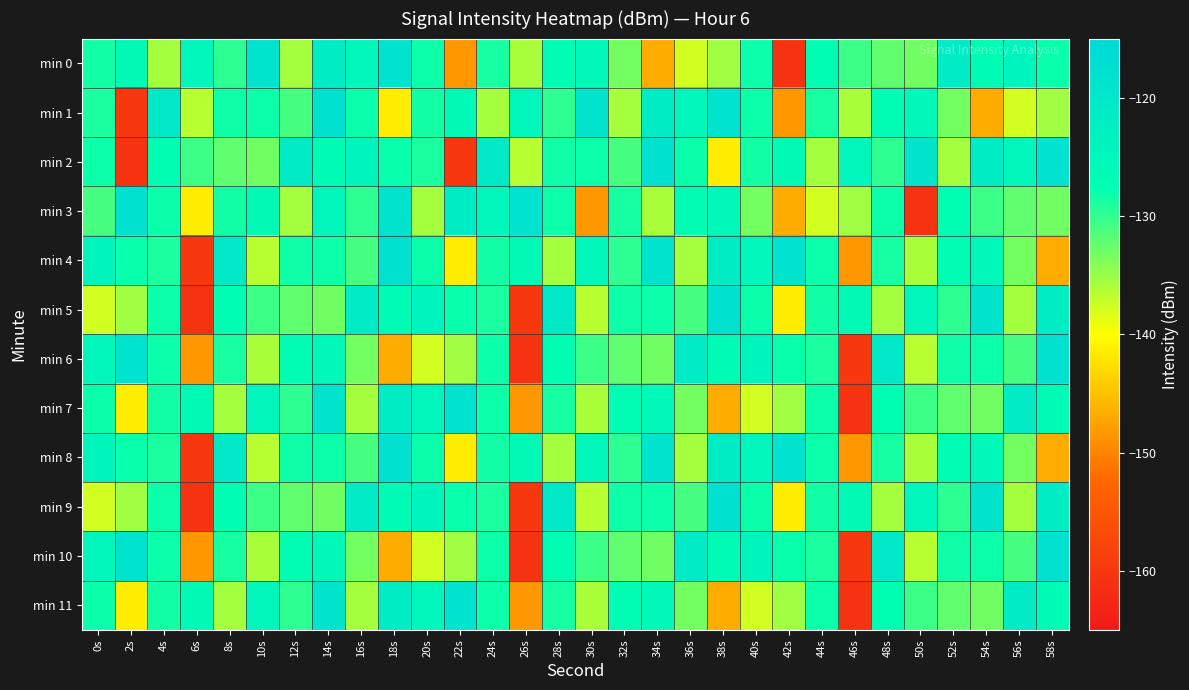

What is the difference between the highest and lowest values at 38s?

28.5